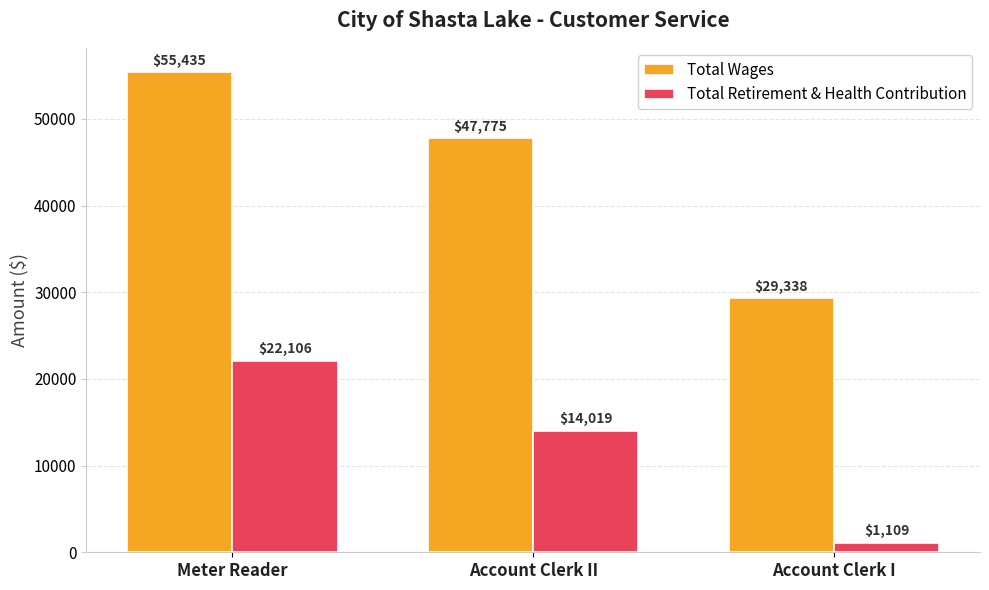

Does the chart contain any negative values?

No